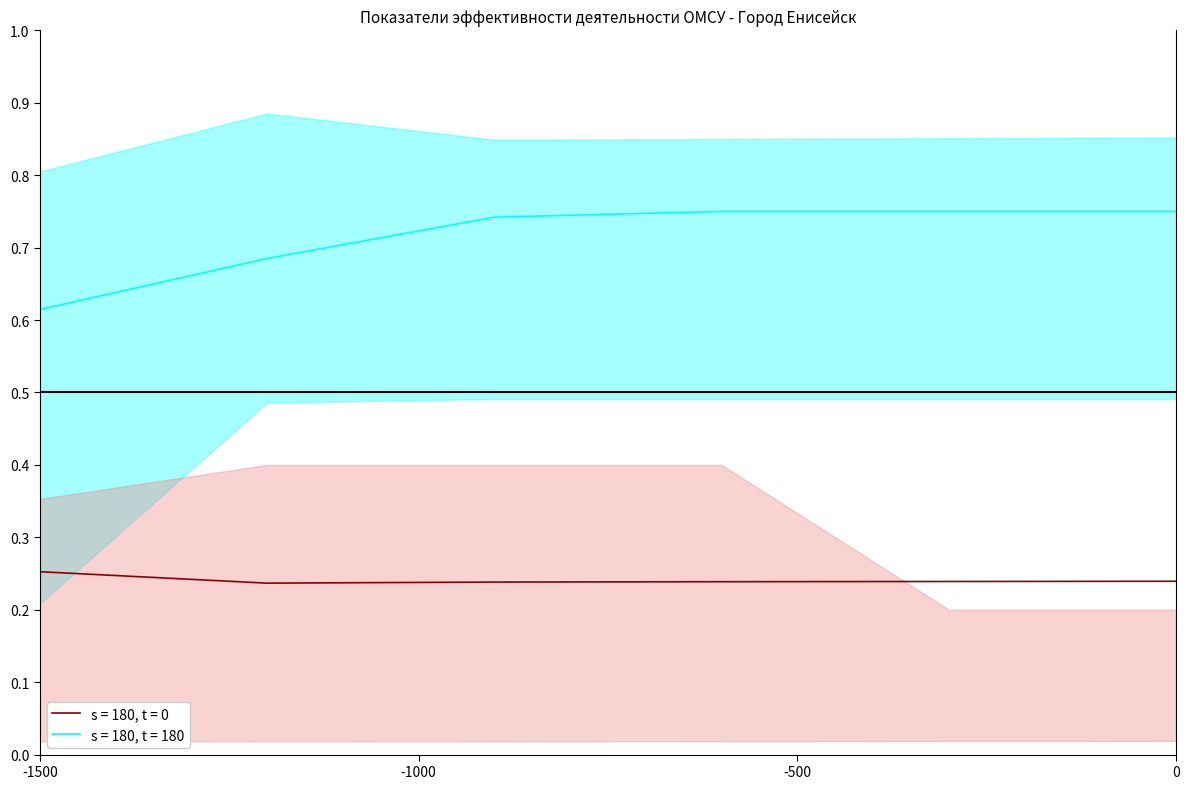

True or false: s = 180, t = 180 and s = 180, t = 0 cross at least once.

False